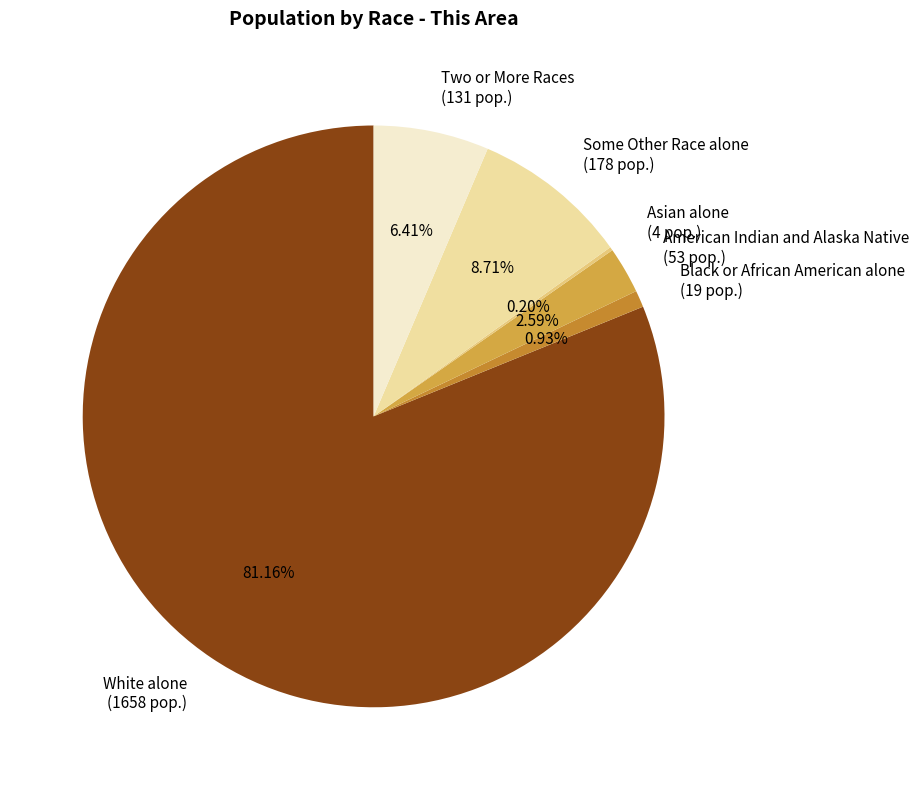

Is the sum of Two or More Races (131 pop.) and American Indian and Alaska Native (53 pop.) greater than half?

No